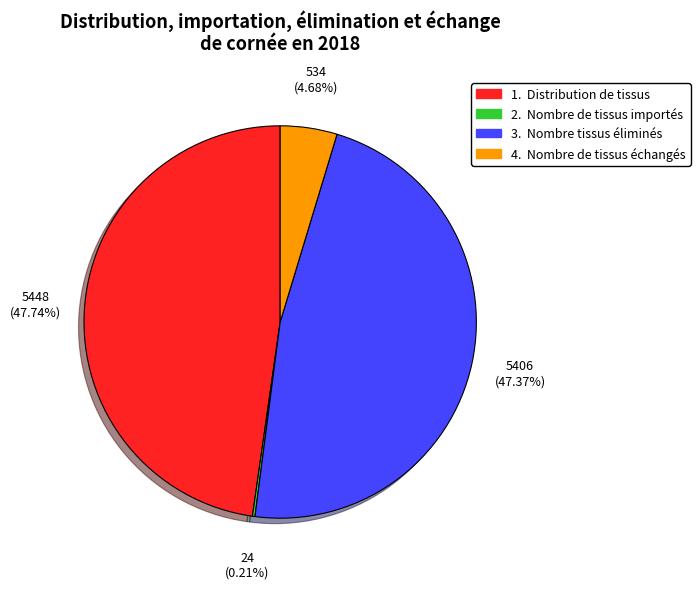

Is there a majority slice in this chart?

No